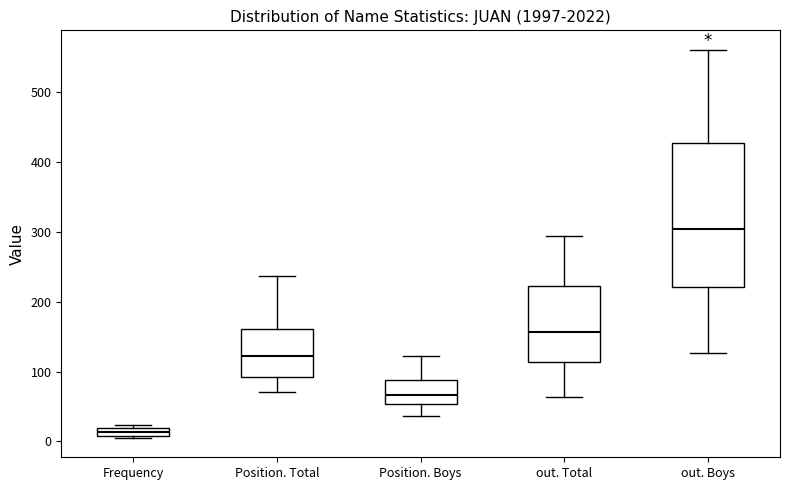

Comparing the boxes themselves (not the whiskers), which one is the tallest?

out. Boys